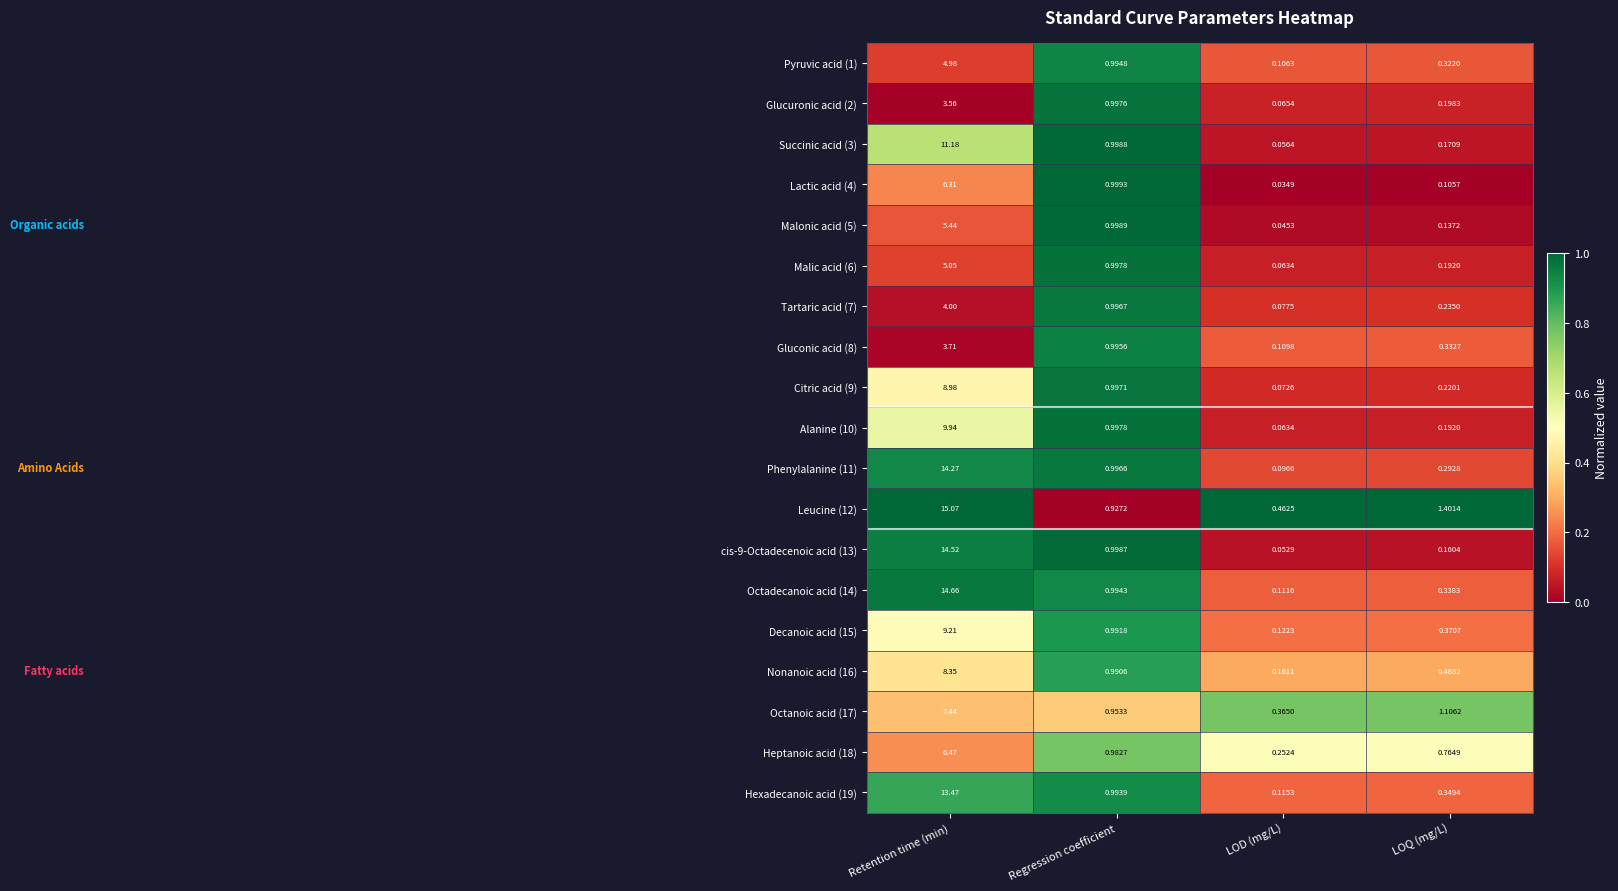

Where is Hexadecanoic acid (19) nearest to the value 6?

Regression coefficient